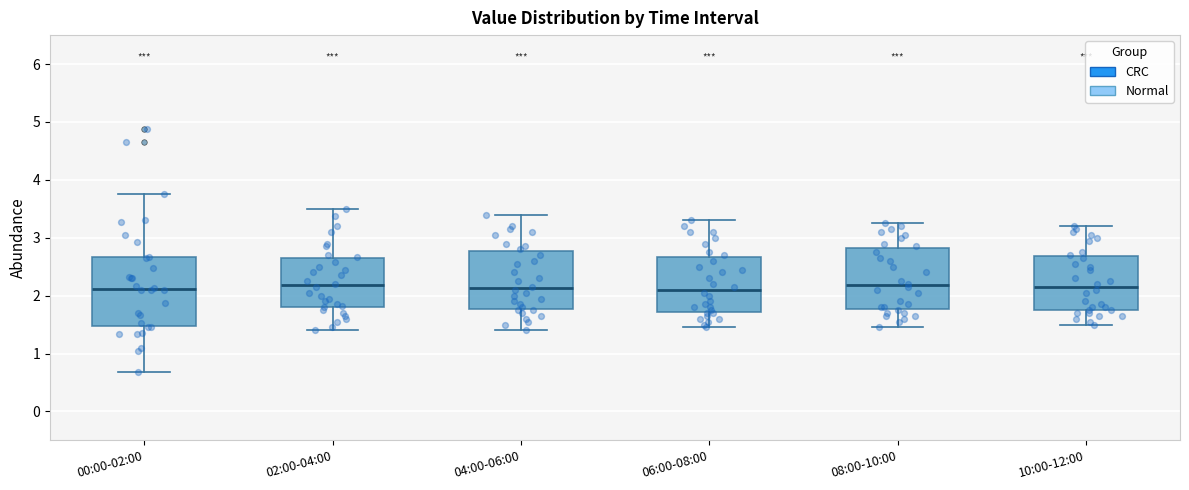

Which box is the tallest, from its lower edge to its upper edge?

00:00-02:00